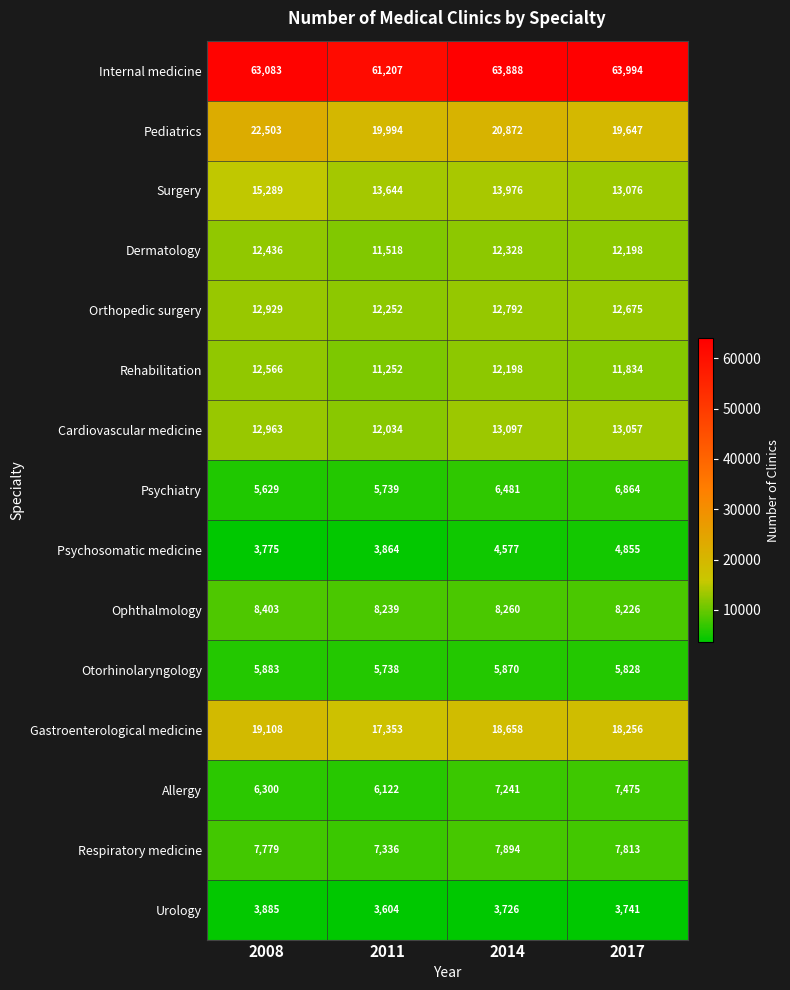

What is the difference between the maximum and minimum values in the Urology series?

281